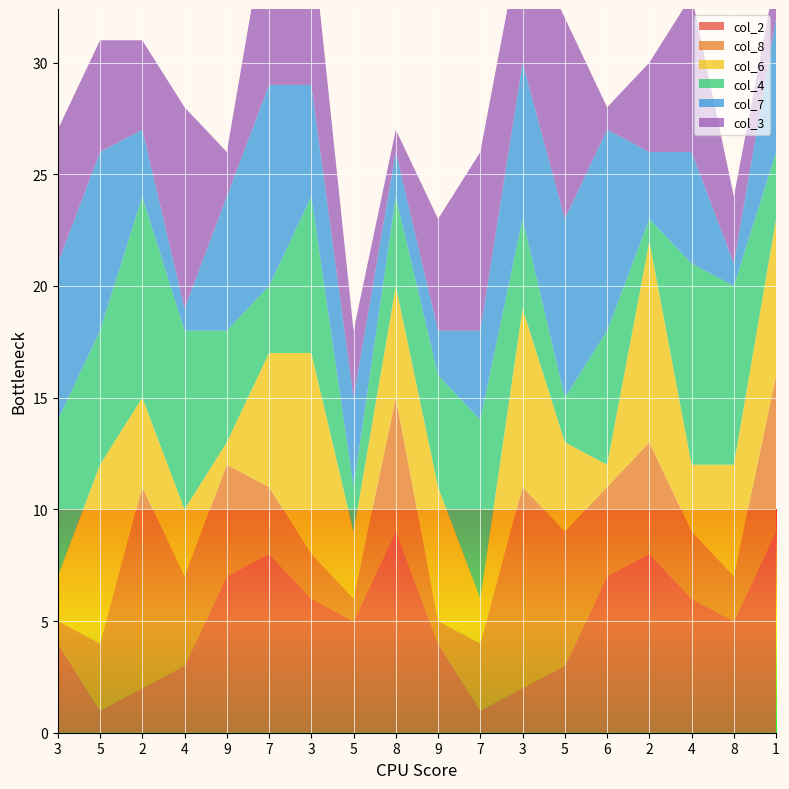

Reading left to right, list all the values displayed in this chart.

col_2: 3=4	5=1	2=2	4=3	9=7	7=8	3=6	5=5	8=9	9=4	7=1	3=2	5=3	6=7	2=8	4=6	8=5	1=9
col_8: 3=1	5=3	2=9	4=4	9=5	7=3	3=2	5=1	8=6	9=1	7=3	3=9	5=6	6=4	2=5	4=3	8=2	1=7
col_6: 3=2	5=8	2=4	4=3	9=1	7=6	3=9	5=3	8=5	9=6	7=2	3=8	5=4	6=1	2=9	4=3	8=5	1=7
col_4: 3=7	5=6	2=9	4=8	9=5	7=3	3=7	5=2	8=4	9=5	7=8	3=4	5=2	6=6	2=1	4=9	8=8	1=3
col_7: 3=7	5=8	2=3	4=1	9=6	7=9	3=5	5=4	8=2	9=2	7=4	3=7	5=8	6=9	2=3	4=5	8=1	1=6
col_3: 3=6	5=5	2=4	4=9	9=2	7=8	3=7	5=3	8=1	9=5	7=8	3=6	5=9	6=1	2=4	4=7	8=3	1=2